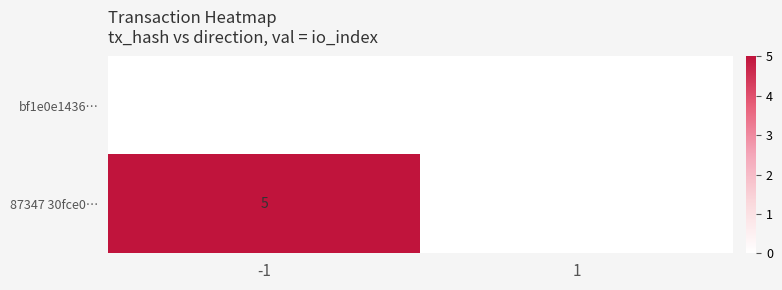

Is it true that 87347 30fce0… equals 3 at -1?

False